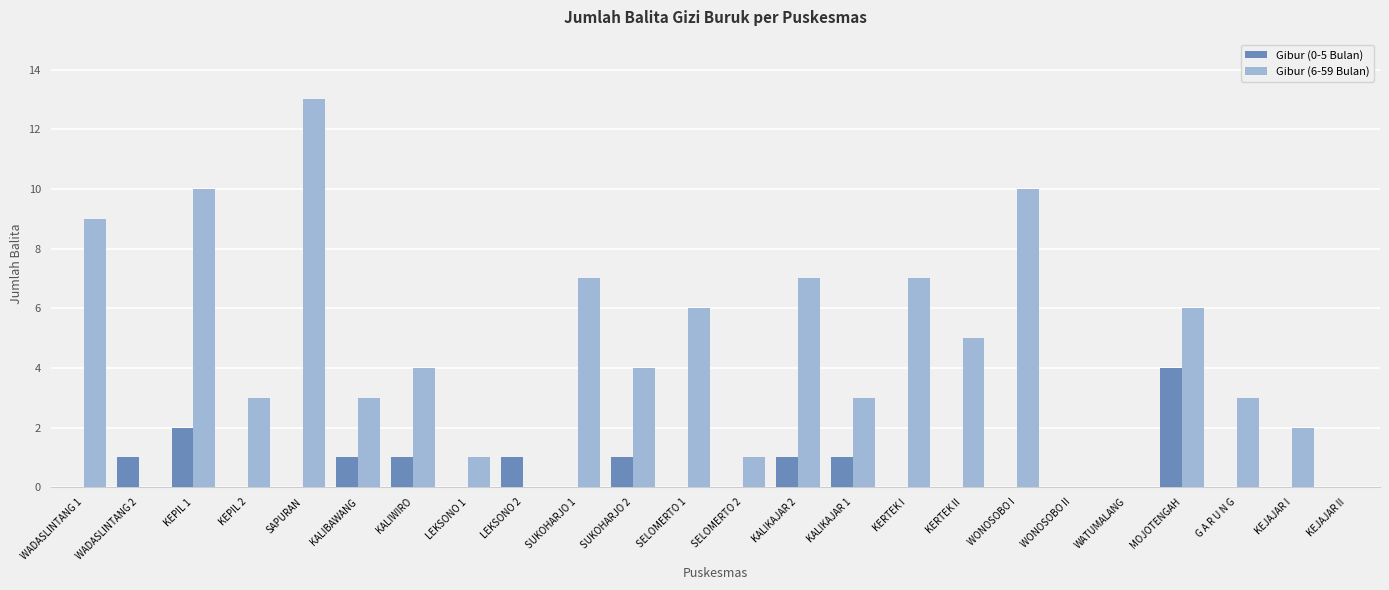

At which label does Gibur (0-5 Bulan) reach its peak?

MOJOTENGAH